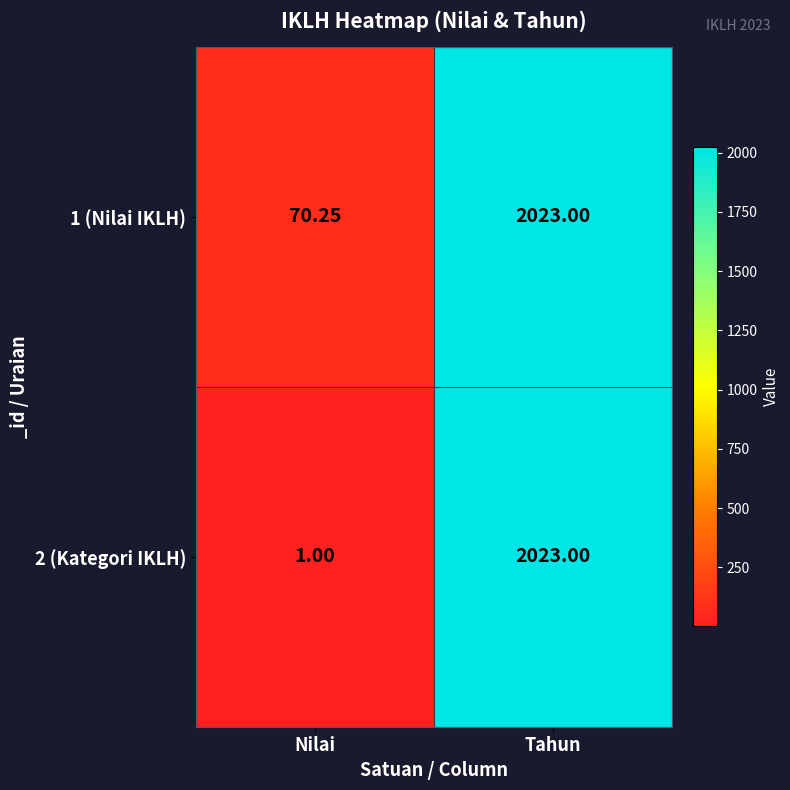

Where is 1 (Nilai IKLH) nearest to the value 1046?

Nilai